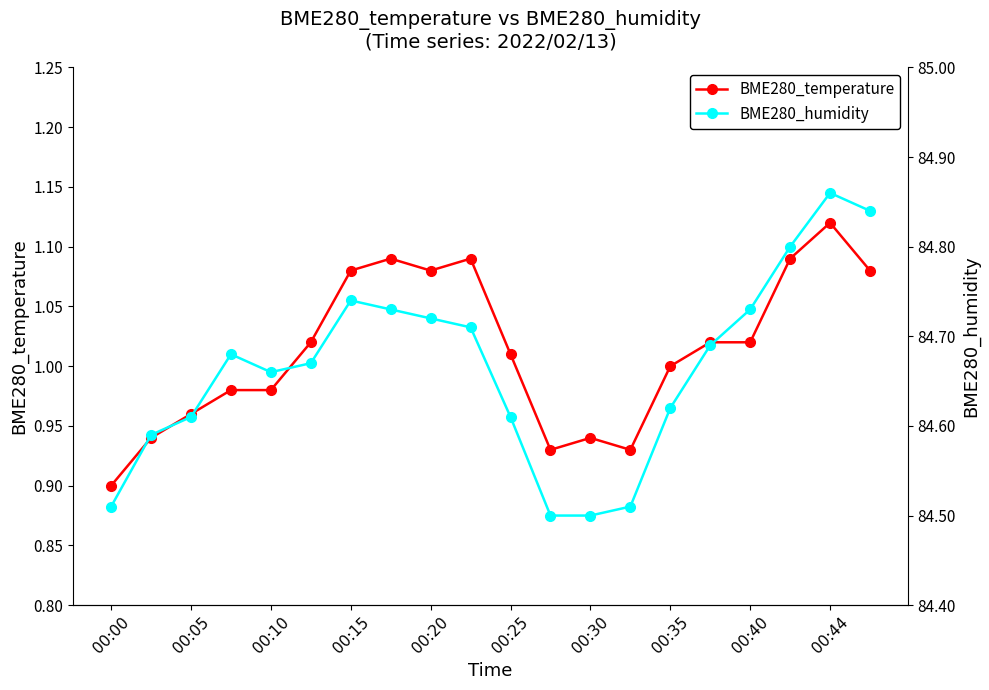

True or false: BME280_temperature and BME280_humidity intersect in this chart.

False